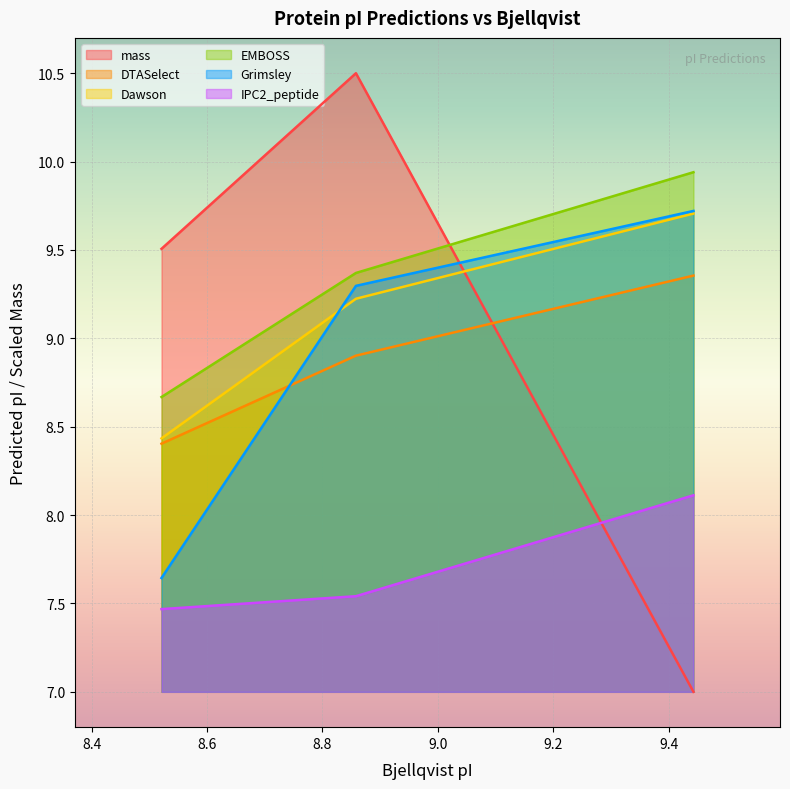

What is the minimum value for Dawson?

8.4